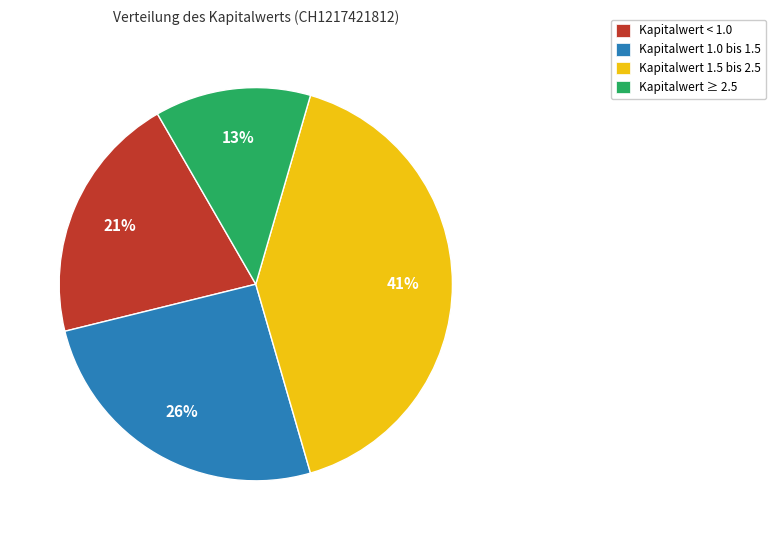

True or false: Kapitalwert < 1.0 accounts for 21% of the total.

True